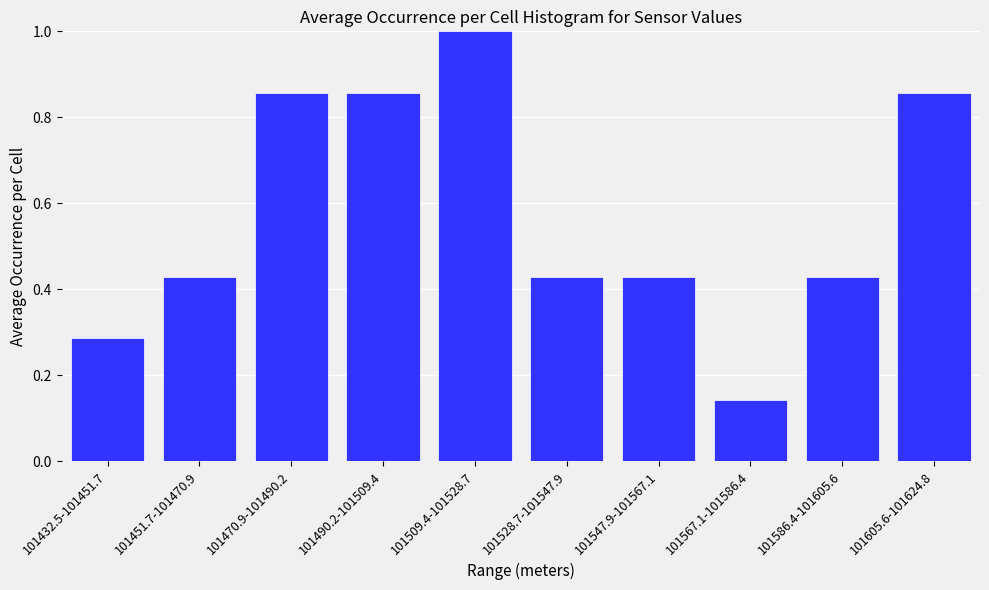

Which category has the lowest value across all series?

101567.1-101586.4